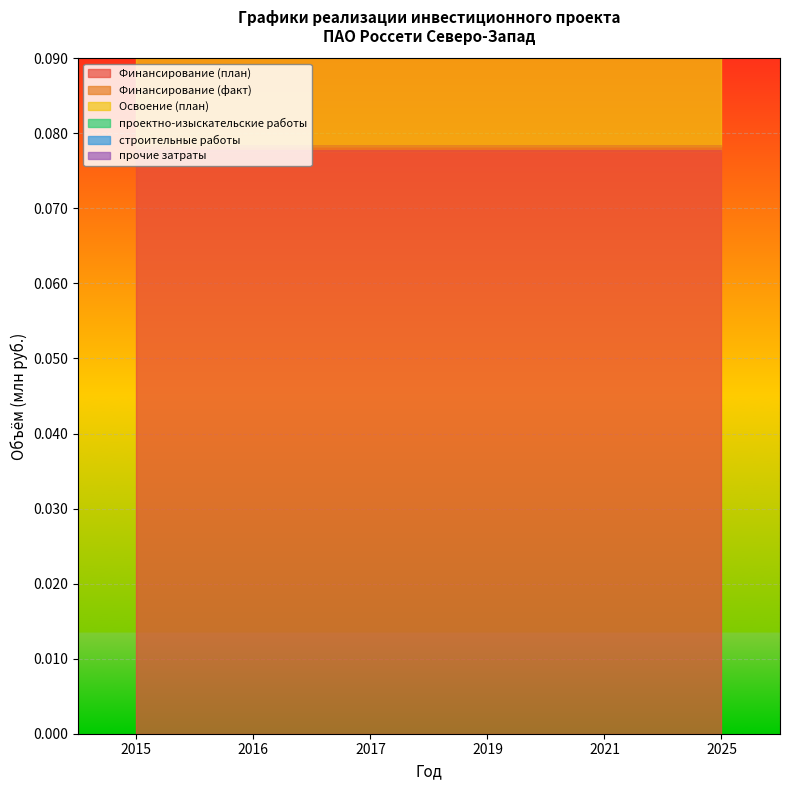

Reading left to right, transcribe all the data shown in this chart.

Финансирование (план): 2015=0.1	2016=0.1	2017=0.1	2019=0.1	2021=0.1	2025=0.1
Финансирование (факт): 2015=0.0	2016=0.0	2017=0.0	2019=0.0	2021=0.0	2025=0.0
Освоение (план): 2015=0.1	2016=0.1	2017=0.1	2019=0.1	2021=0.1	2025=0.1
проектно-изыскательские работы: 2015=0.0	2016=0.0	2017=0.0	2019=0.0	2021=0.0	2025=0.0
строительные работы: 2015=0.1	2016=0.1	2017=0.1	2019=0.1	2021=0.1	2025=0.1
прочие затраты: 2015=0.0	2016=0.0	2017=0.0	2019=0.0	2021=0.0	2025=0.0